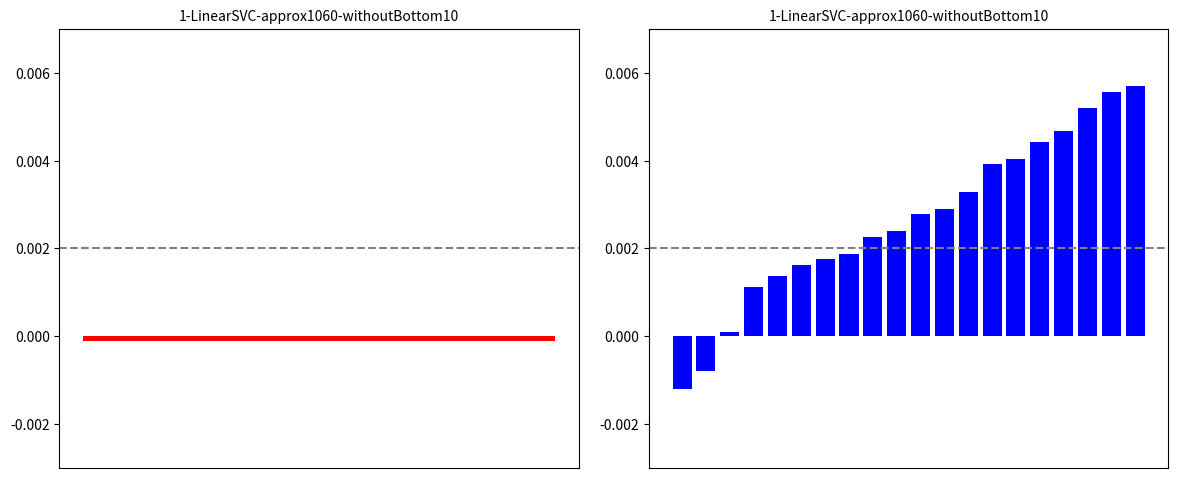

Are the bars horizontal?

No